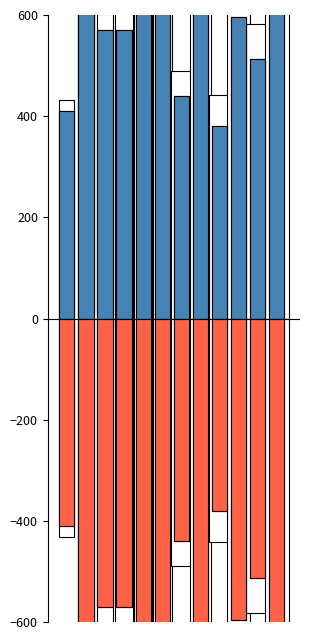

The Neg Match Position series shows -571 at 2. True or false?

True